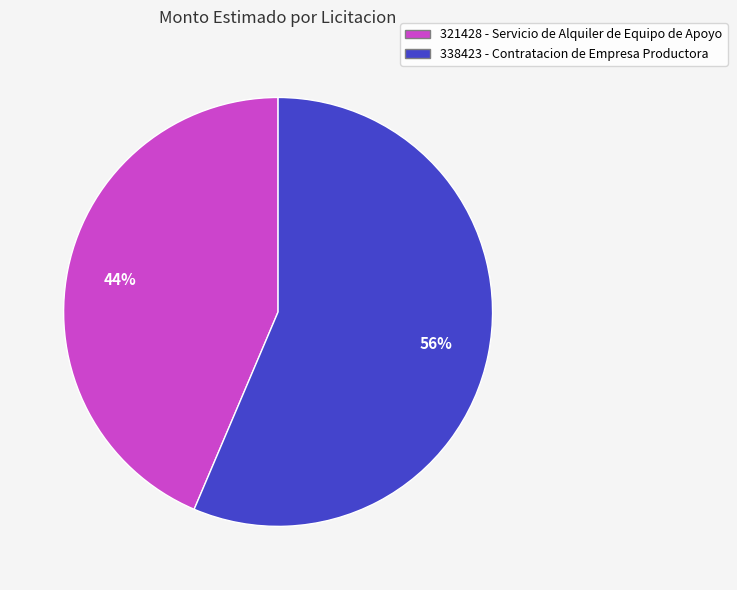

Is there any slice that represents more than half of the pie?

Yes